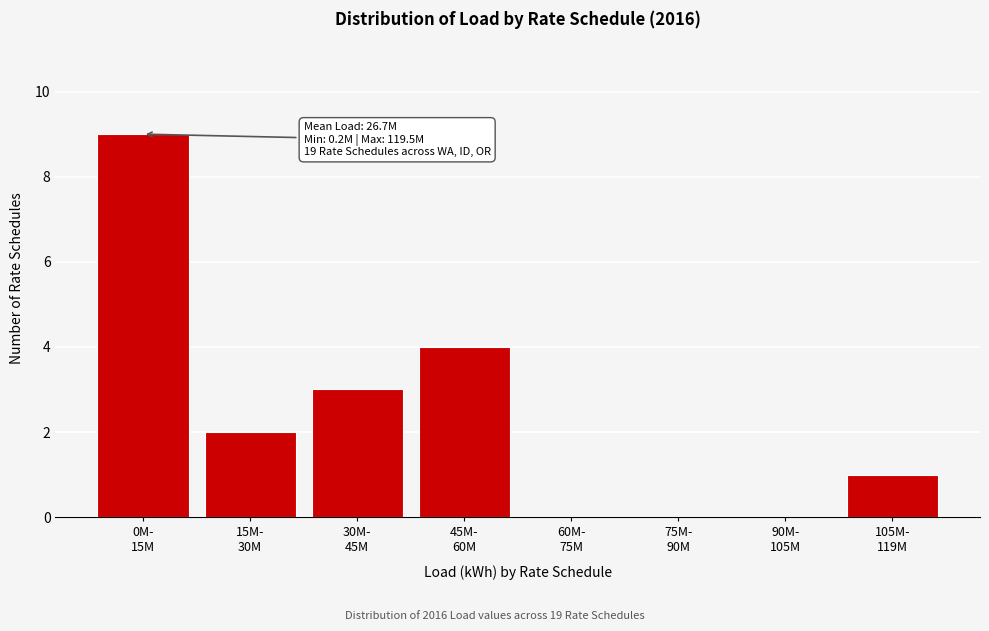

What is the greatest value displayed?

9